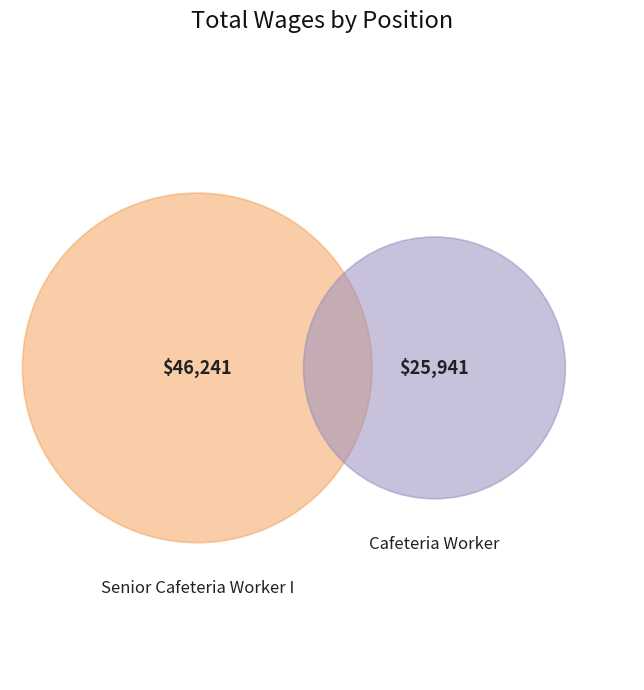

To the nearest percent, what is the difference between the Cafeteria Worker and Senior Cafeteria Worker I slice percentages?

28%